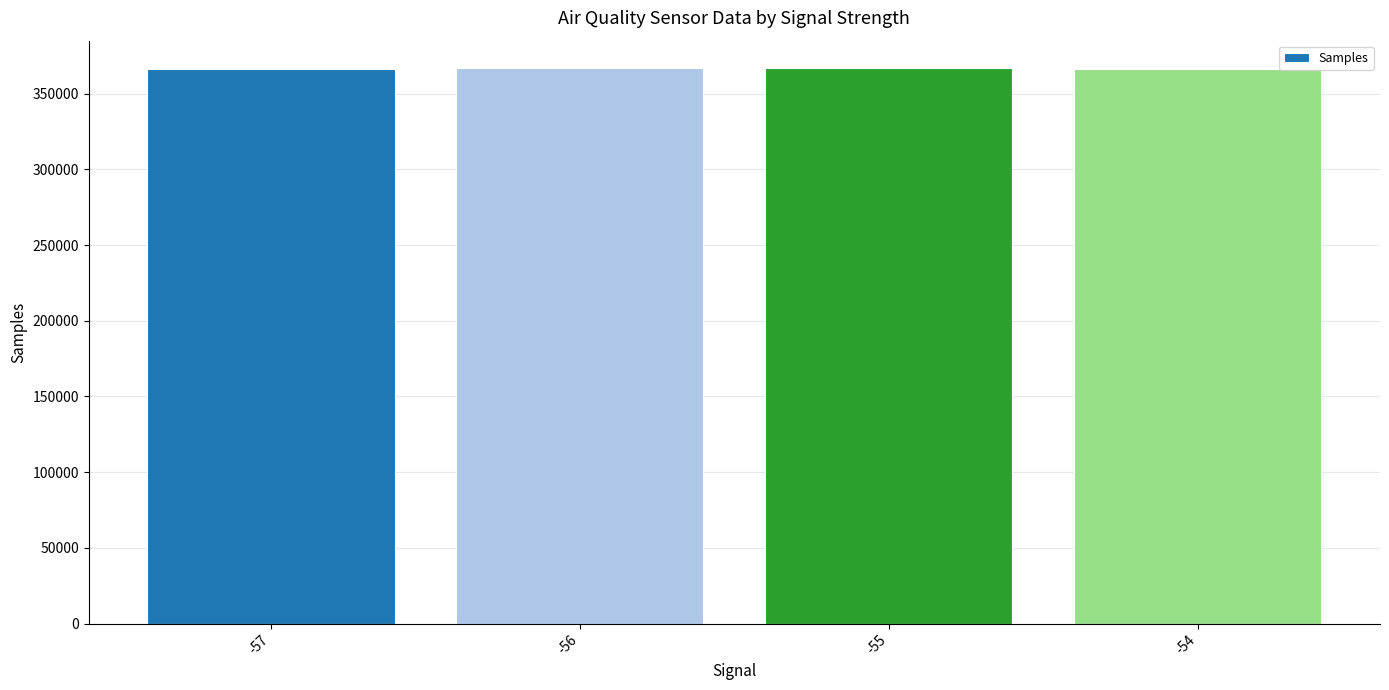

How many distinct data groups are displayed?

1